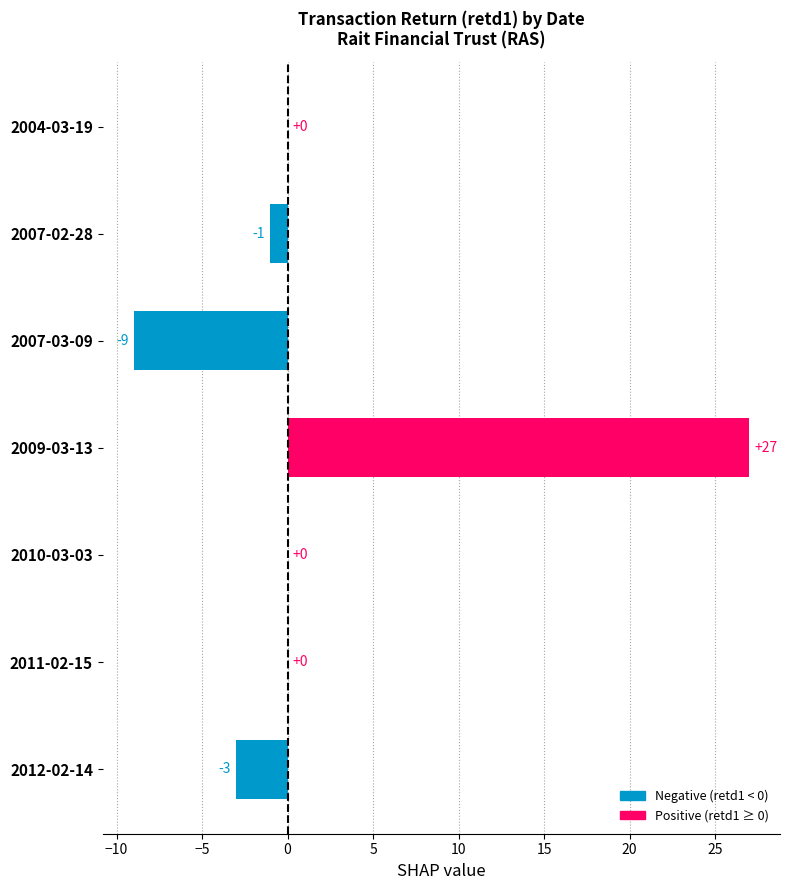

True or false: the data shows 0 at 2004-03-19.

True